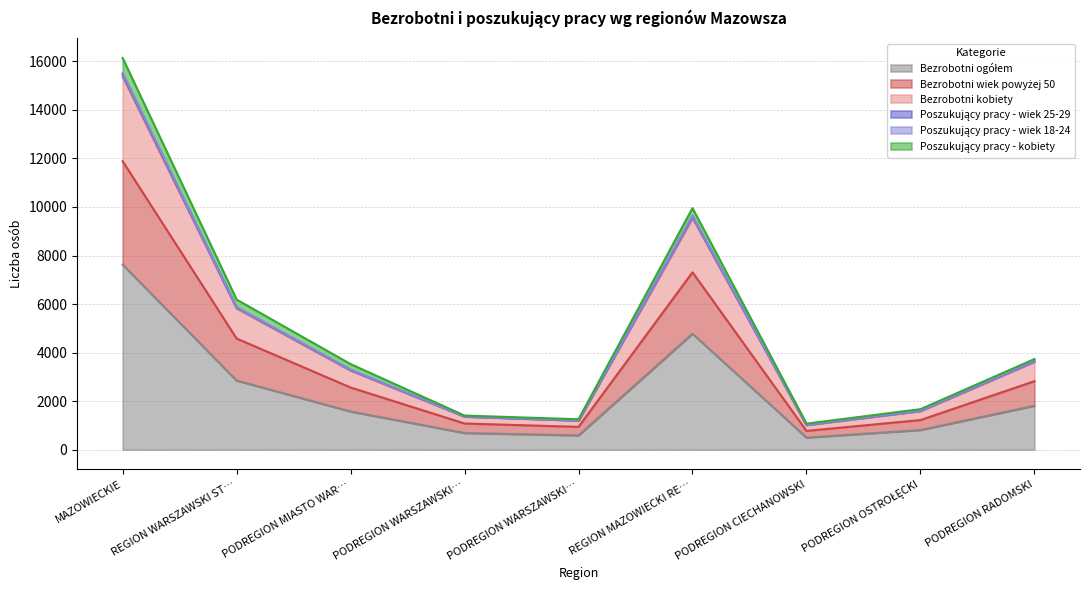

At which category does the chart reach its minimum across all series?

PODREGION CIECHANOWSKI